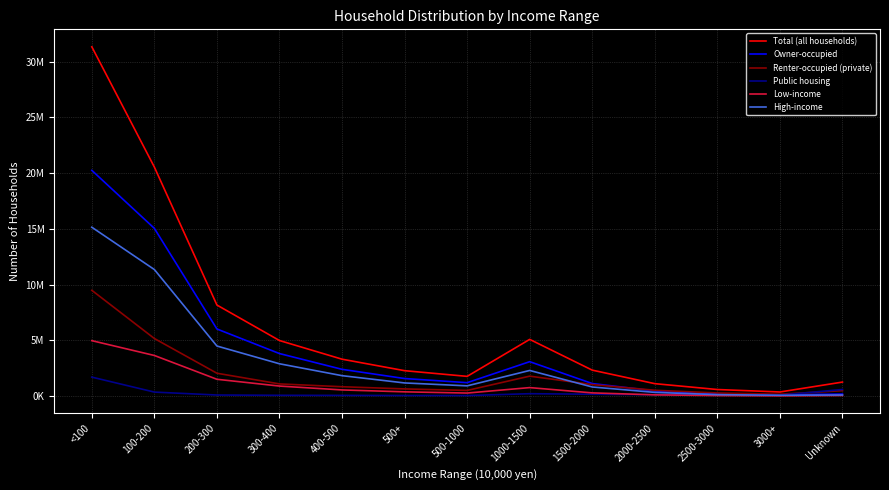

What are all the series names shown in the legend?

Total (all households), Owner-occupied, Renter-occupied (private), Public housing, Low-income, High-income